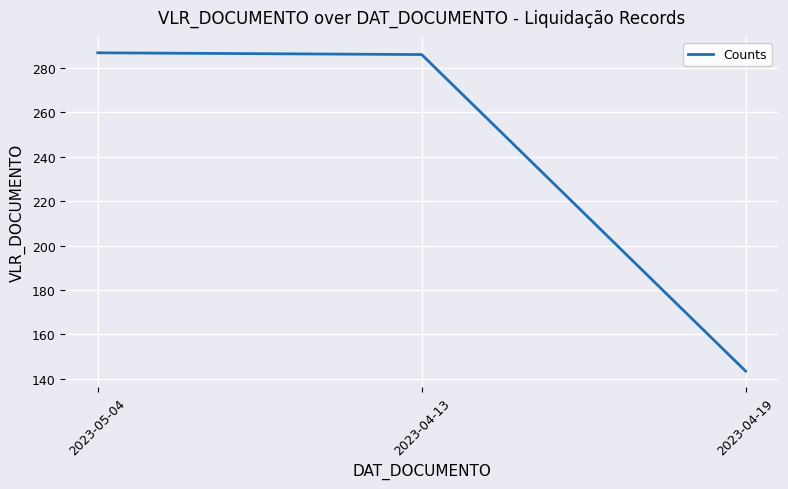

Is it true that the value at 2023-05-04 is 388.8?

False